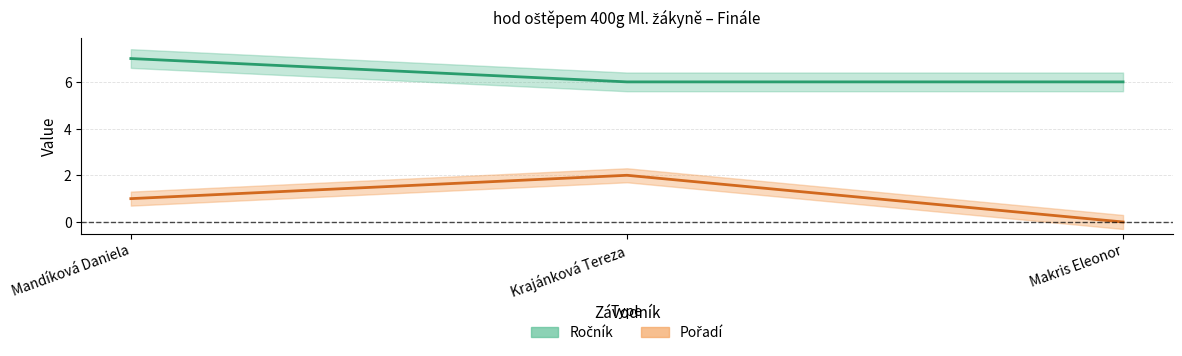

Count the Ročník values in the range 6 to 7.

3